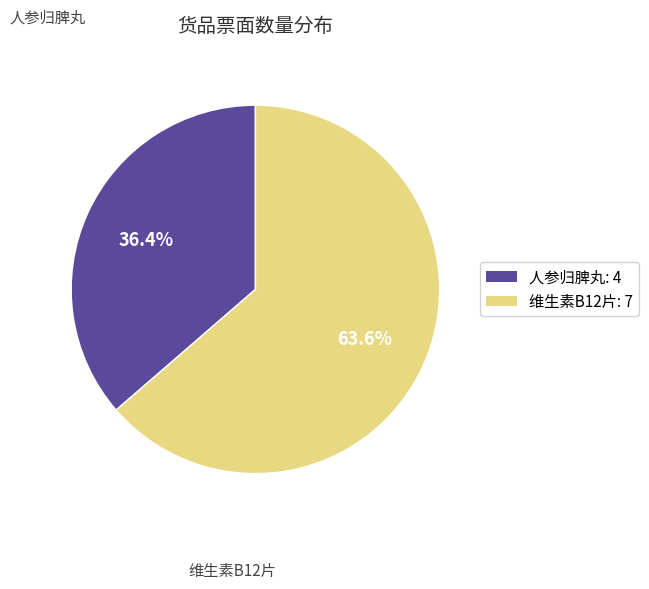

Count the number of slices in the pie.

2